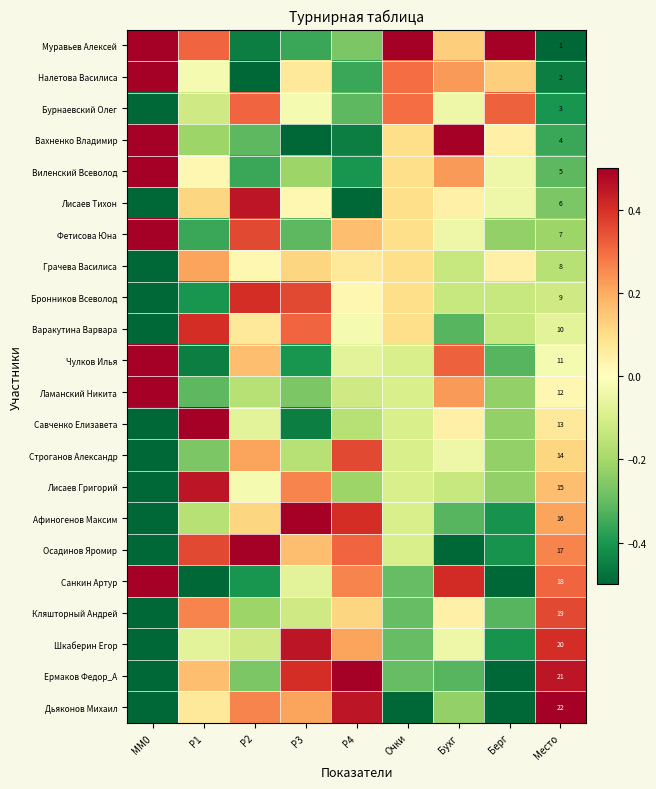

Which series has the largest range (max minus min)?

Муравьев Алексей